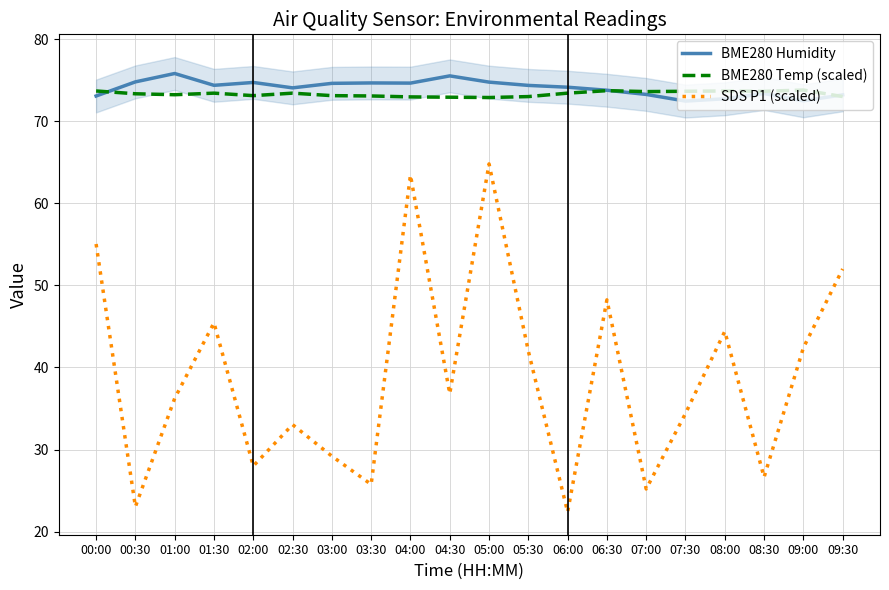

Which series changed the most between 06:00 and 06:30?

SDS P1 (scaled)